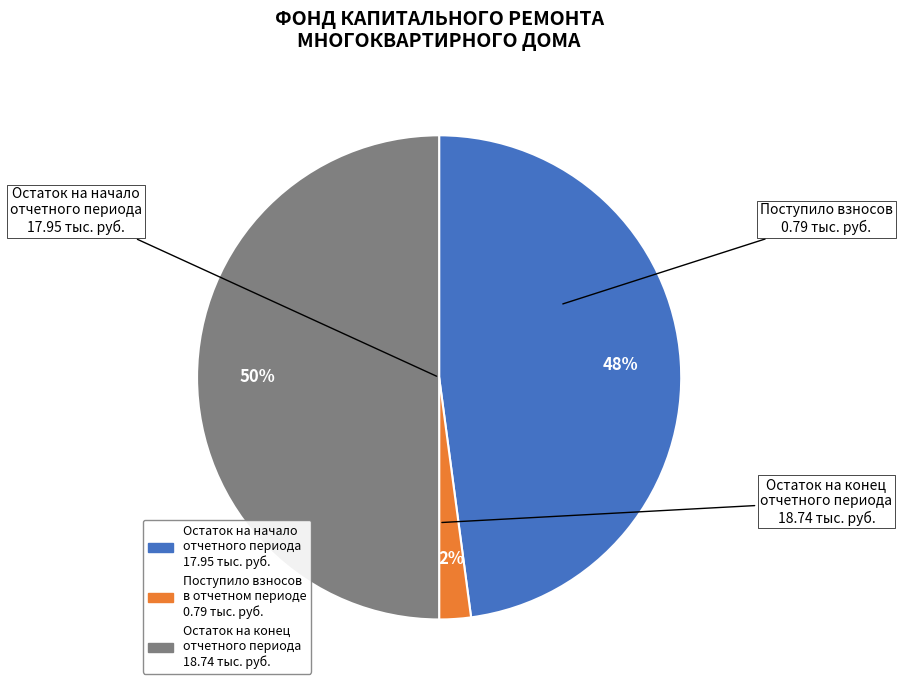

To the nearest percent, what is the difference between the largest and smallest slice percentages?

48%